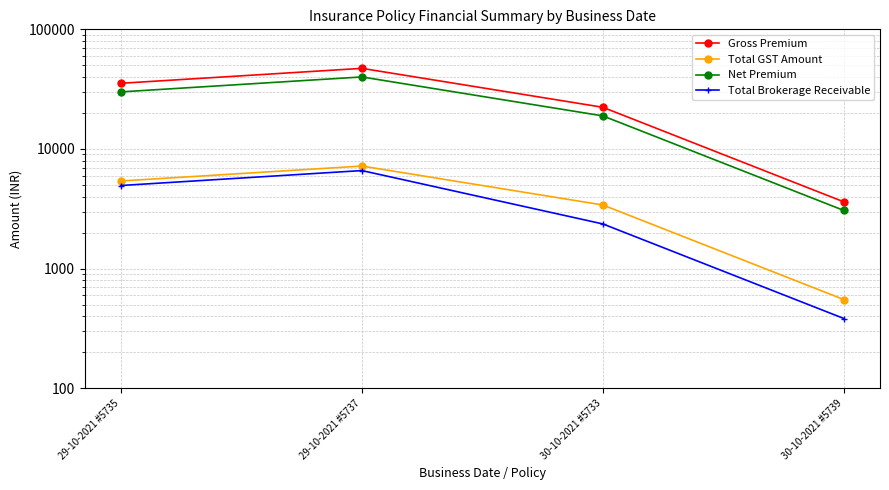

What is the label of the 1st point from the right?

30-10-2021 #5739